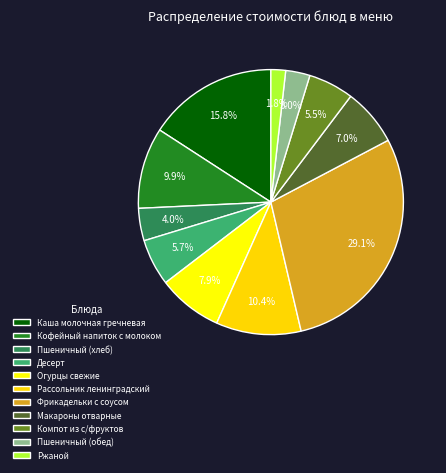

What is the change in value from Кофейный напиток с молоком to Рассольник ленинградский?

+0.5